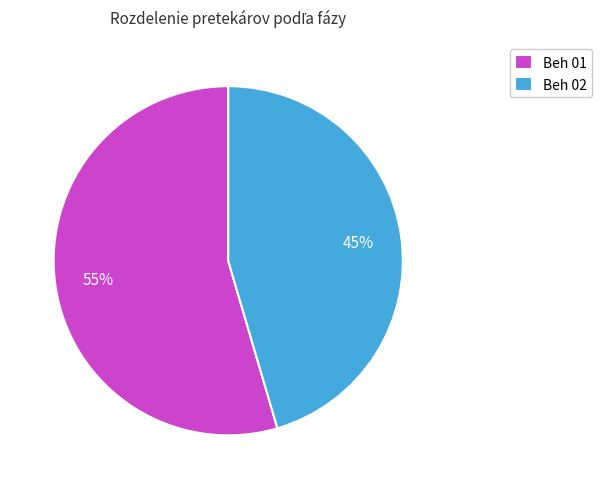

How many segments does this pie chart have?

2